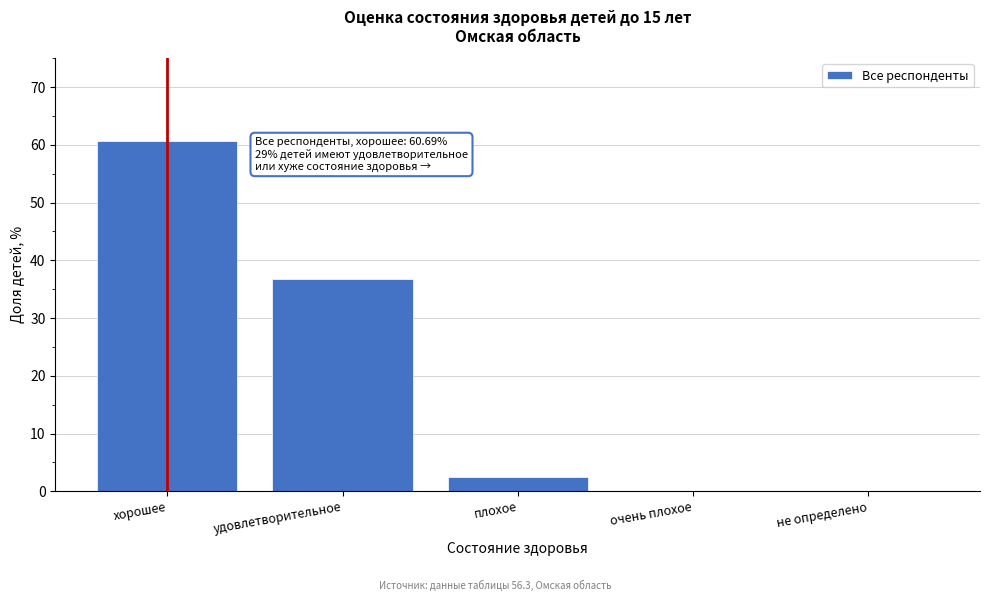

At which label is the value closest to 30?

удовлетворительное